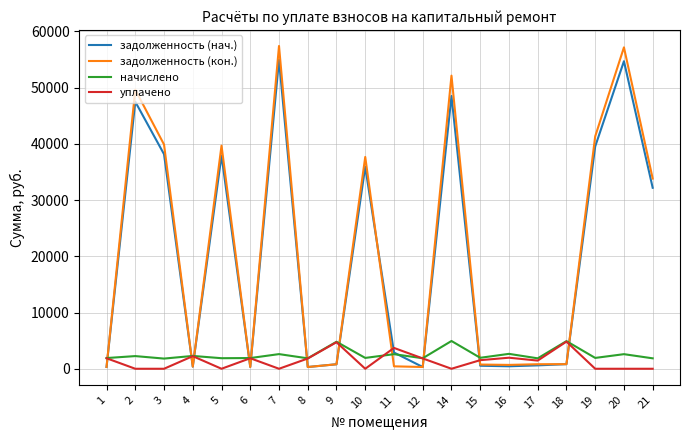

How many series are shown in this chart?

4